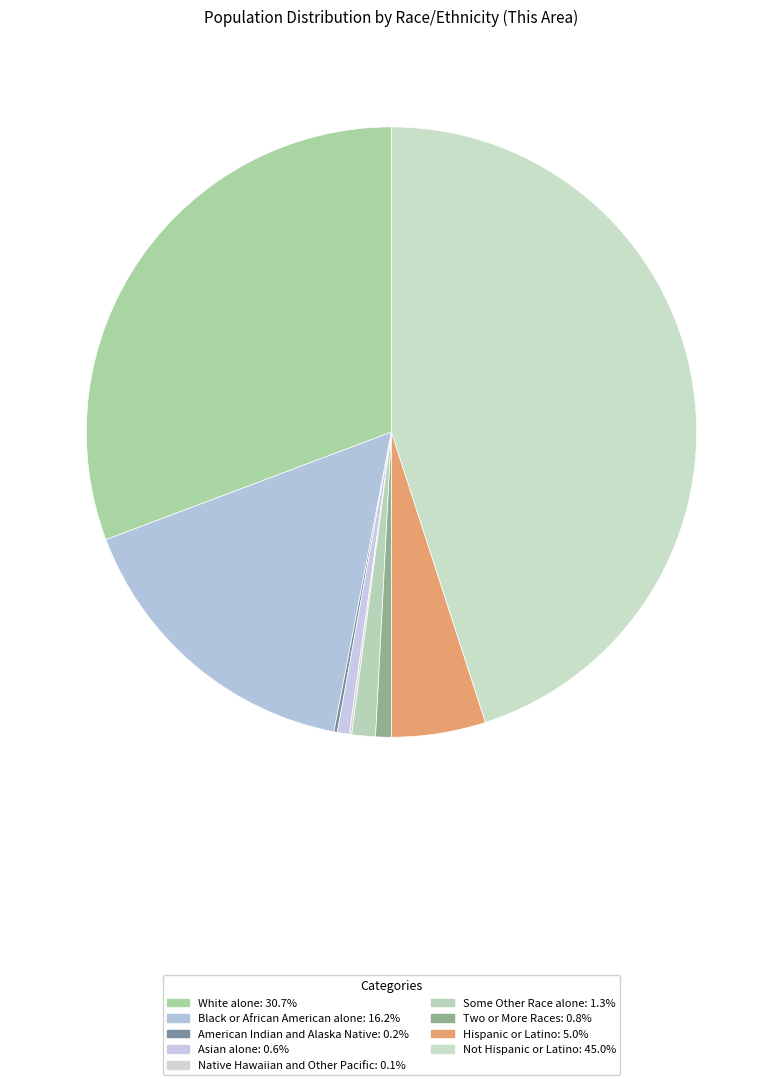

How many segments does this pie chart have?

9